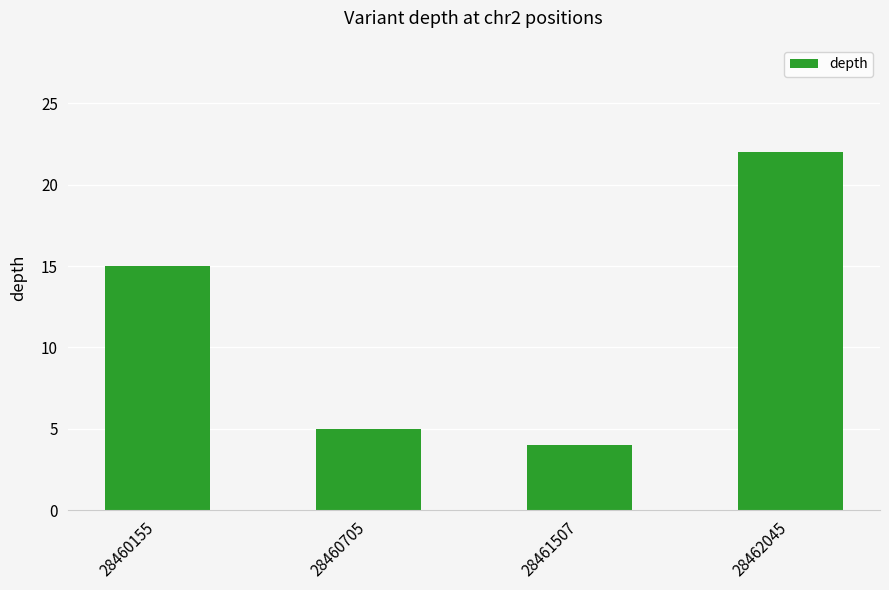

What is the difference between the maximum and second lowest values?

17